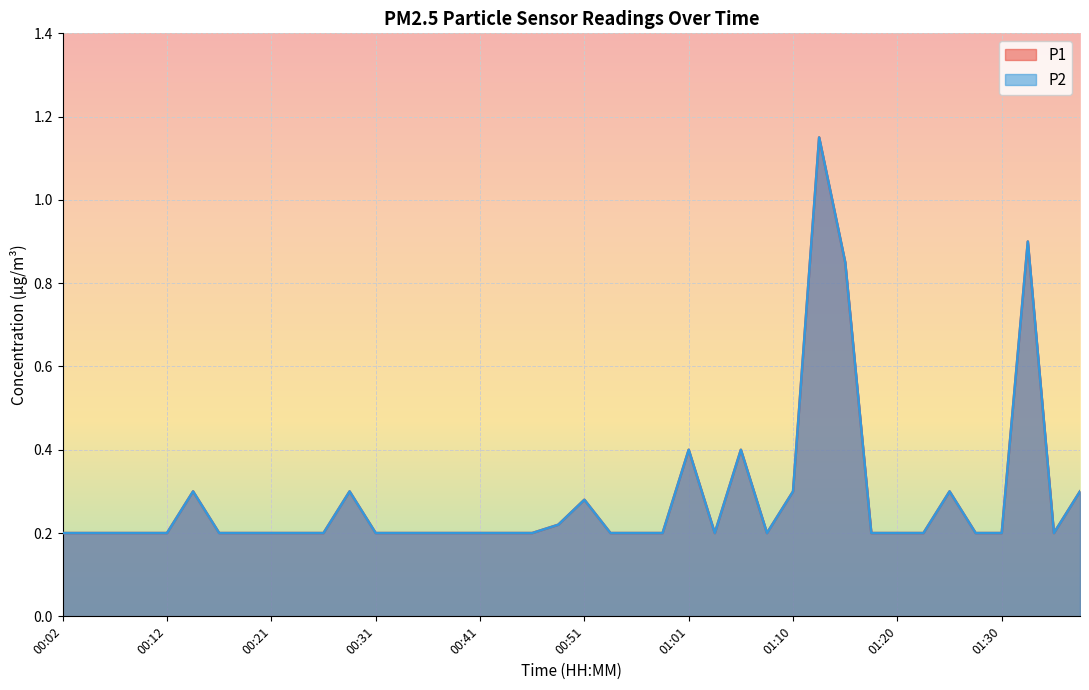

How many lines are shown in the chart?

2